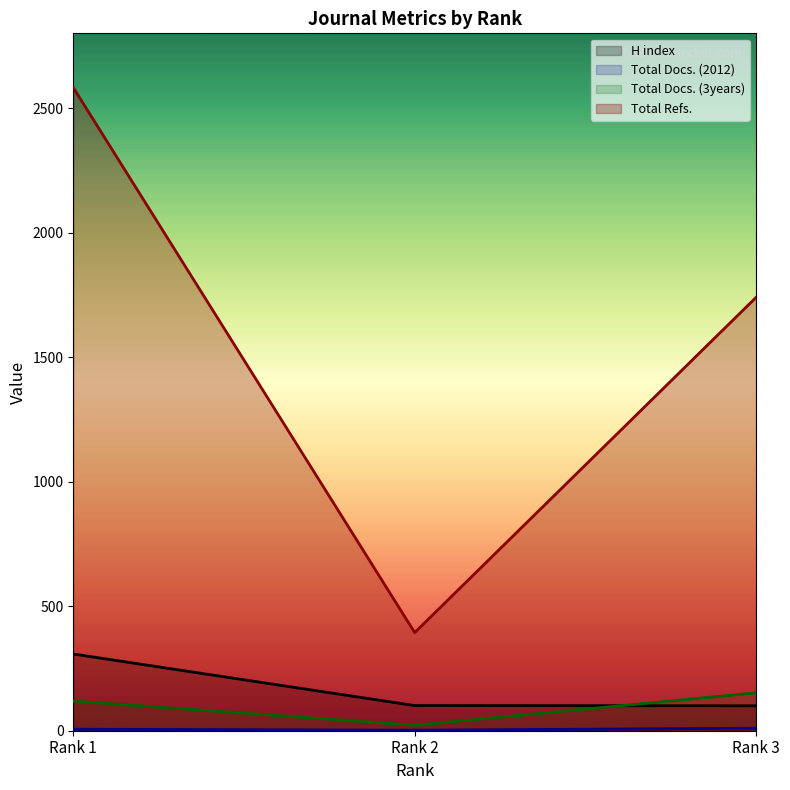

Which category has the lowest value across all series?

Rank 2